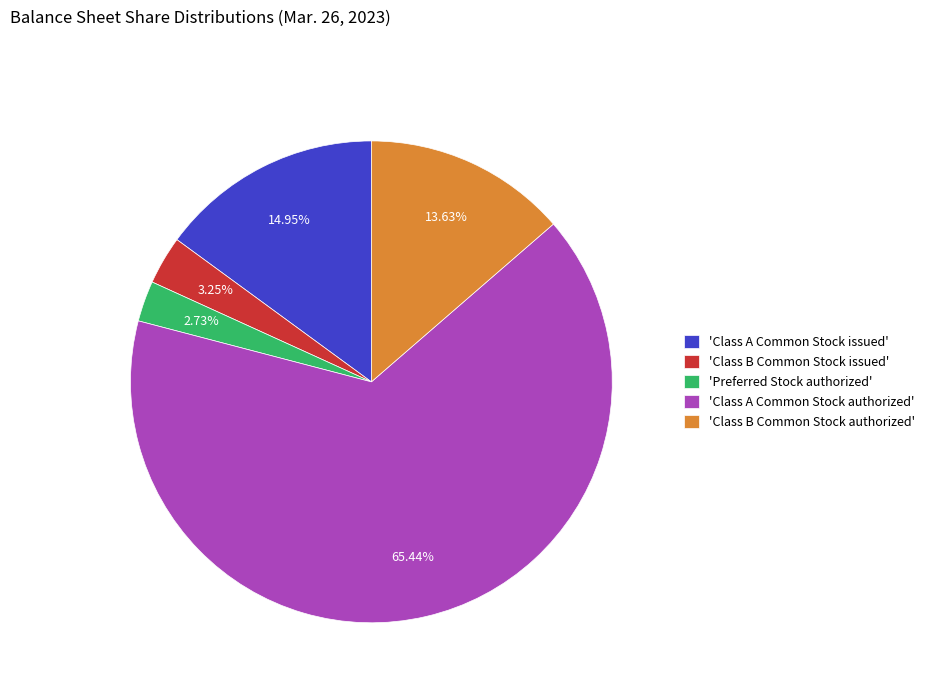

Which has a higher value, 'Class A Common Stock issued' or 'Preferred Stock authorized'?

'Class A Common Stock issued'